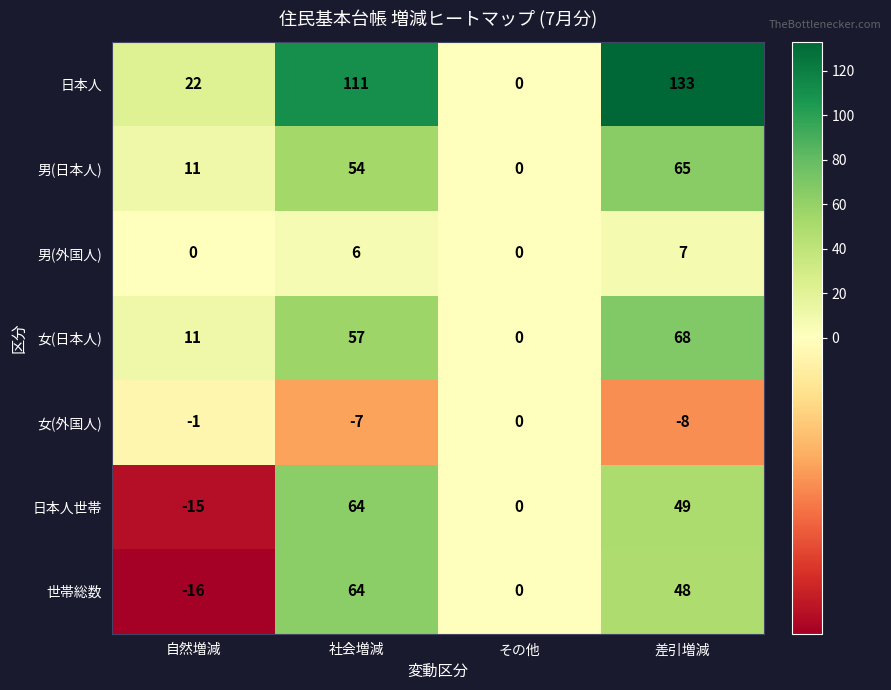

Reading left to right, list all the values displayed in this chart.

日本人: 自然増減=22	社会増減=111	その他=0	差引増減=133
男(日本人): 自然増減=11	社会増減=54	その他=0	差引増減=65
男(外国人): 自然増減=0	社会増減=6	その他=0	差引増減=7
女(日本人): 自然増減=11	社会増減=57	その他=0	差引増減=68
女(外国人): 自然増減=-1	社会増減=-7	その他=0	差引増減=-8
日本人世帯: 自然増減=-15	社会増減=64	その他=0	差引増減=49
世帯総数: 自然増減=-16	社会増減=64	その他=0	差引増減=48